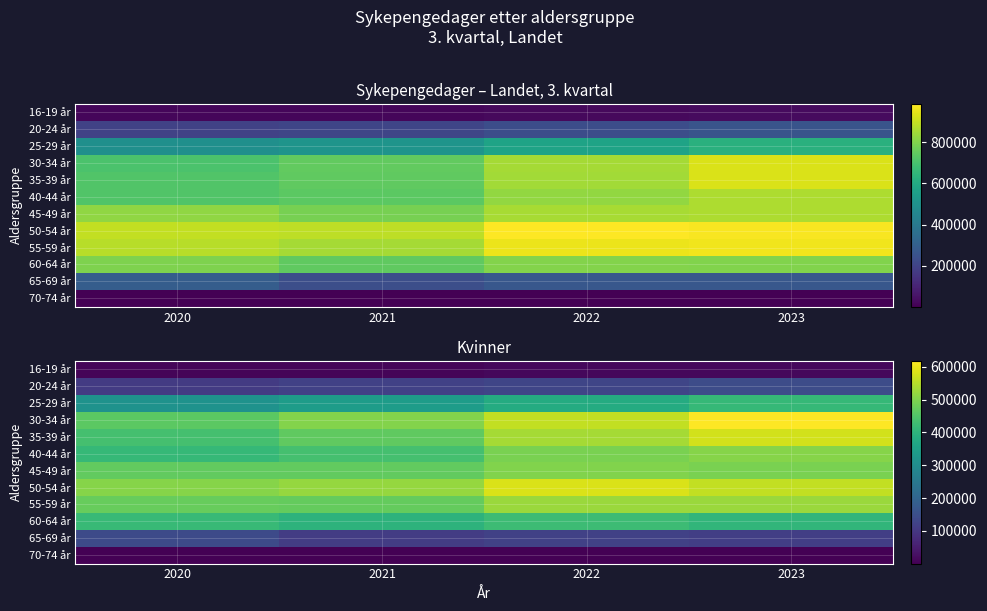

Rank the series at 2023 from lowest to highest value.

70-74 år, 16-19 år, 65-69 år, 20-24 år, 60-64 år, 25-29 år, 45-49 år, 40-44 år, 55-59 år, 50-54 år, 35-39 år, 30-34 år